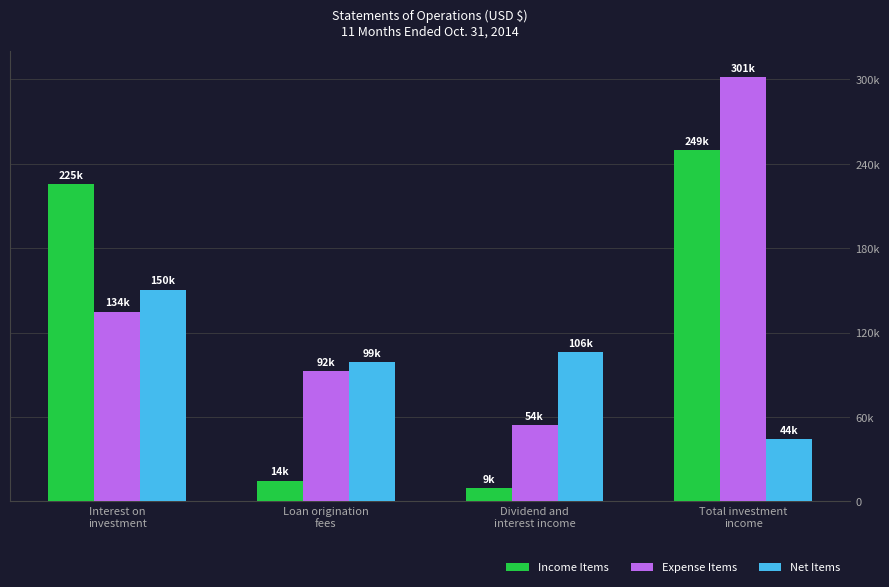

At Interest on
investment, list the series in order from largest to smallest.

Income Items, Net Items, Expense Items